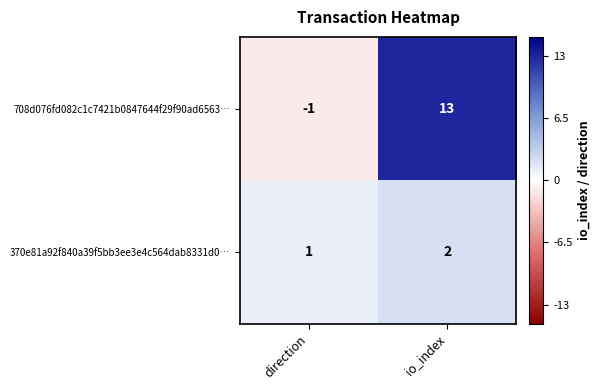

Reading left to right, transcribe all the data shown in this chart.

708d076fd082c1c7421b0847644f29f90ad6563…: -1	13
370e81a92f840a39f5bb3ee3e4c564dab8331d0…: 1	2